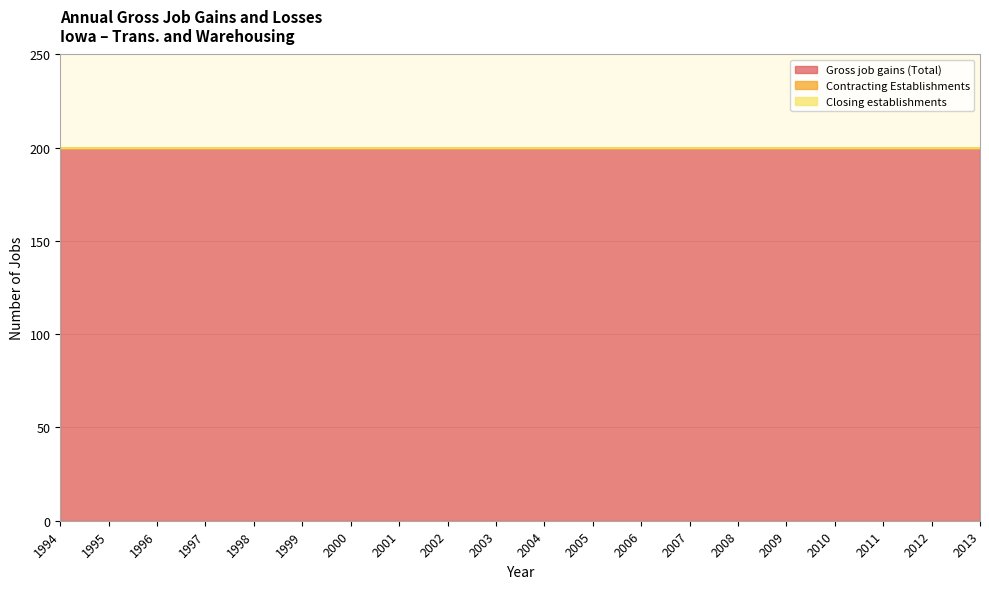

True or false: Contracting Establishments and Gross job gains (Total) intersect in this chart.

False